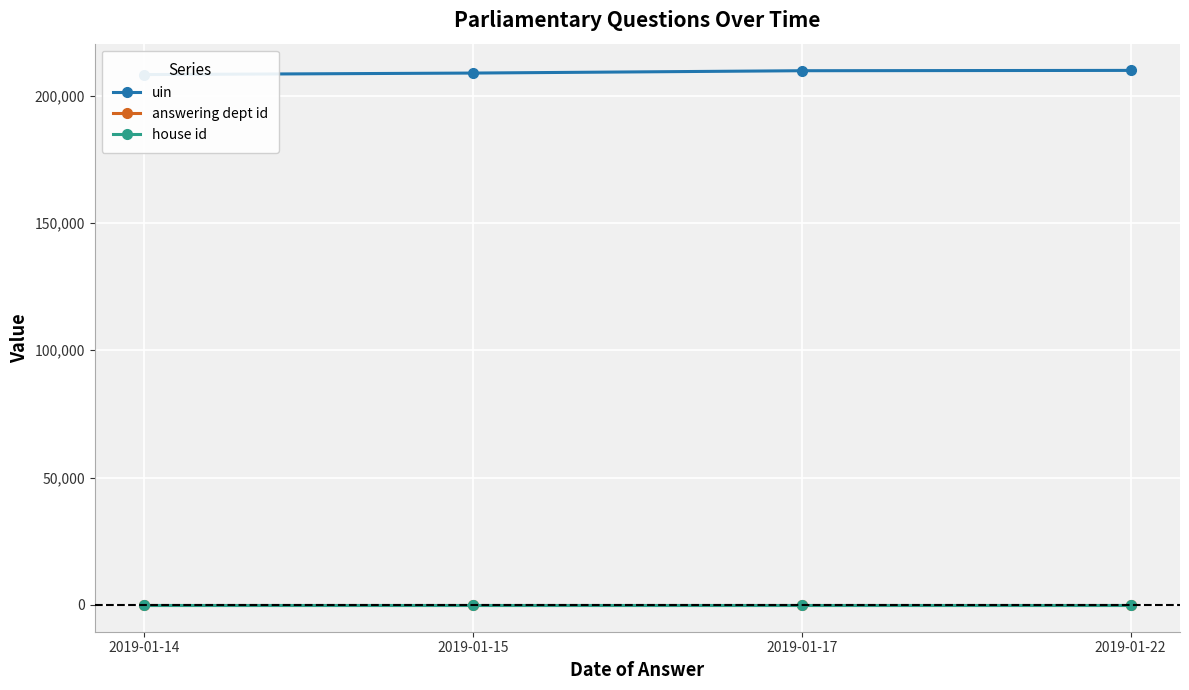

Is this an area chart (filled region under the line)?

No